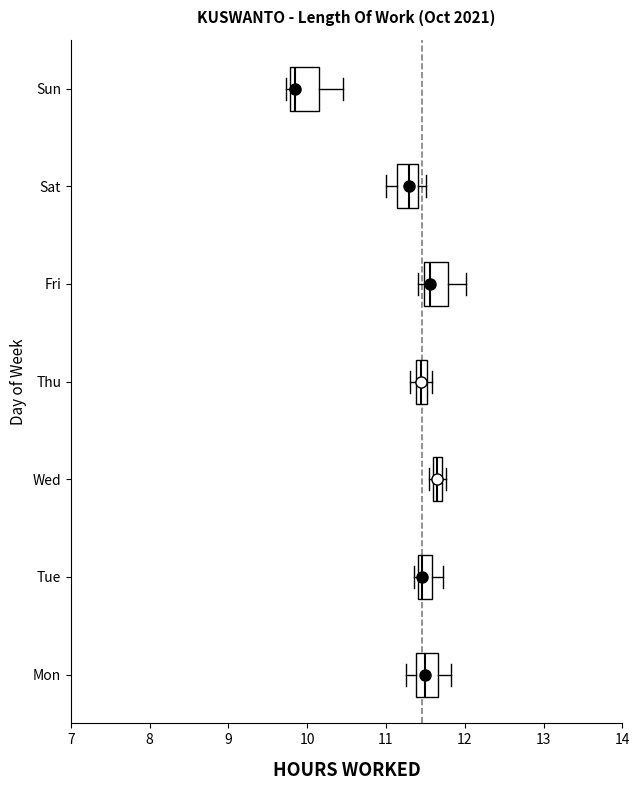

Where is the right edge of the box for Thu on the x-axis? The values are not printed on the chart, so give them approximately, as read against the axis.

11.5